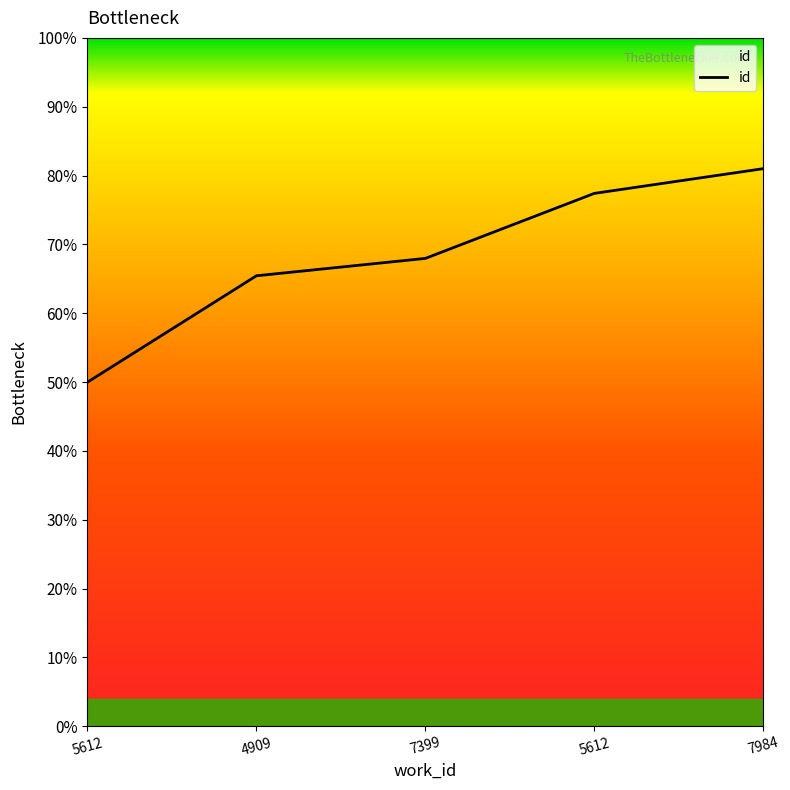

Which label corresponds to the smallest value in the chart?

5612